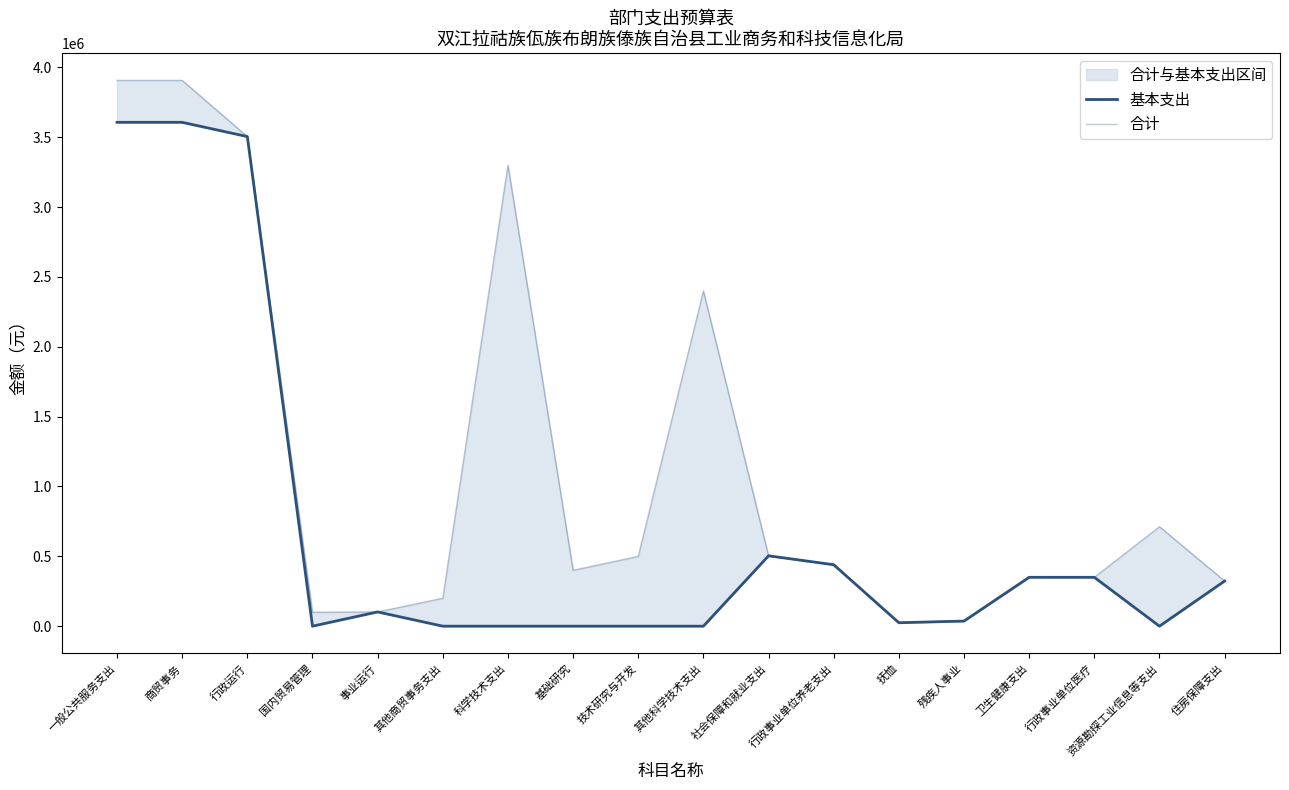

At which category does 合计 reach its first local peak?

科学技术支出